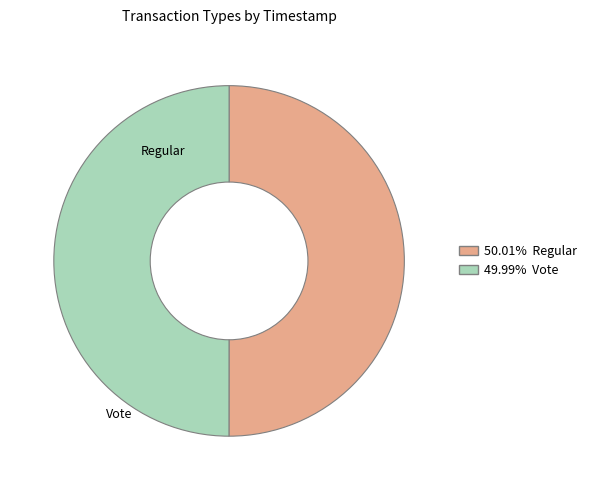

What is the ratio of the value at Vote to the value at Regular?

1.0